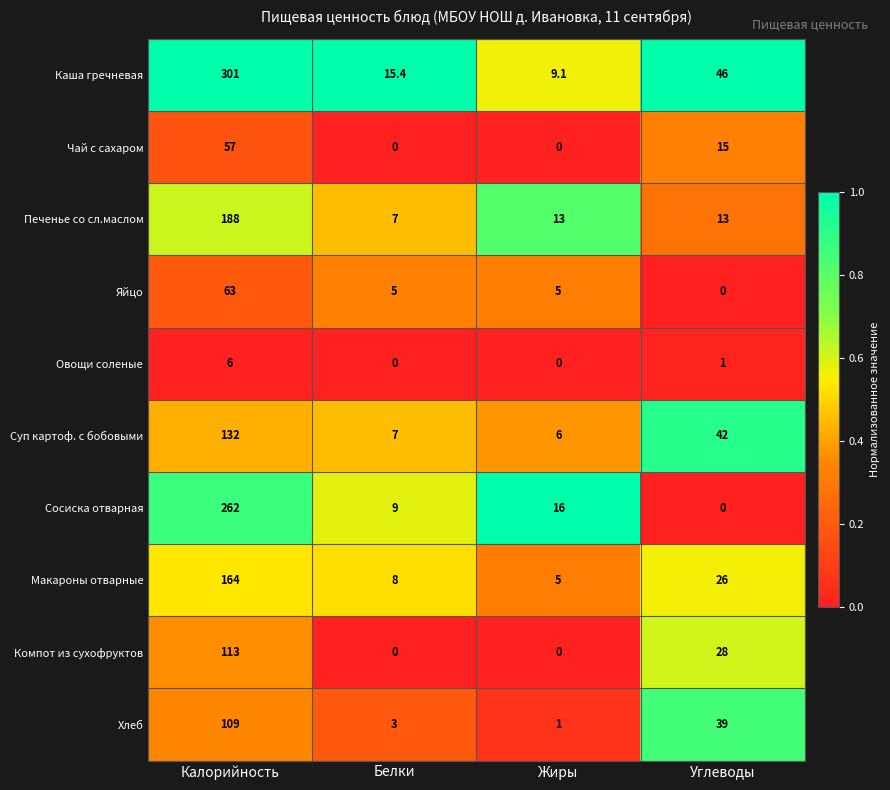

What is the spread (max minus min) of values at Белки?

15.4